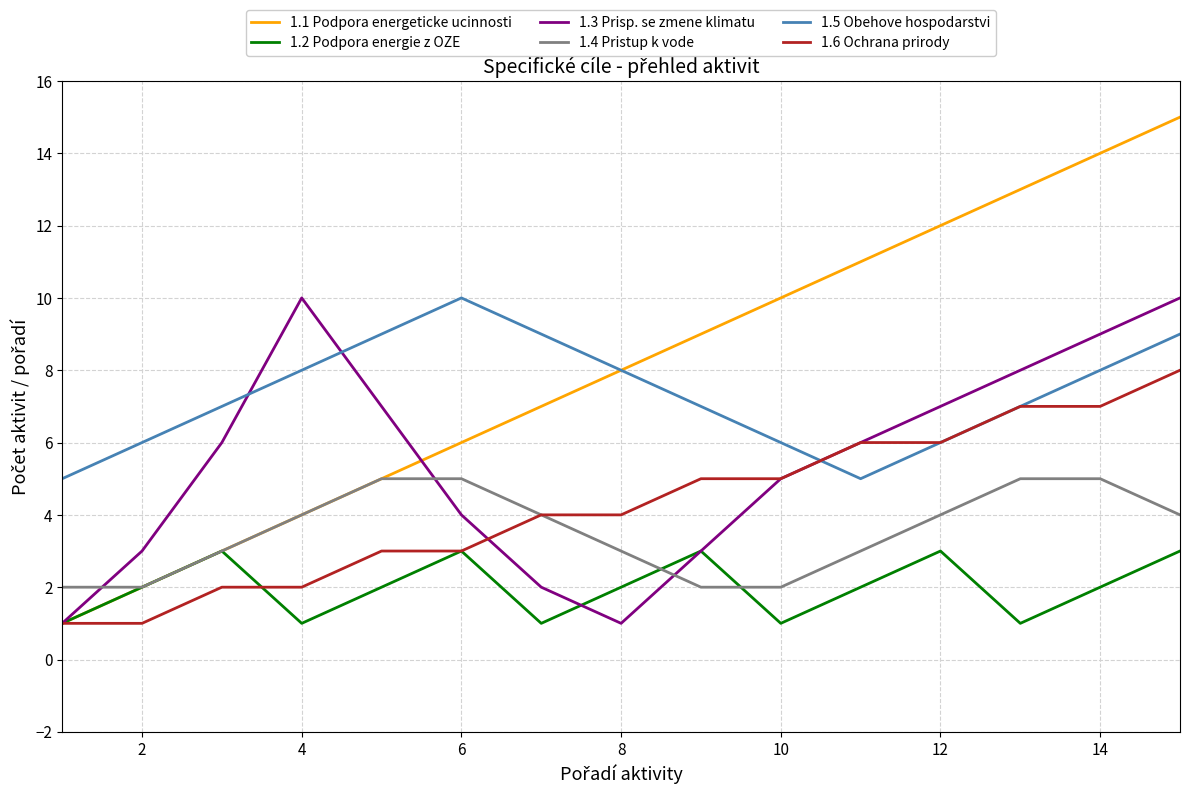

What is the average value of the 1.4 Pristup k vode series?

4